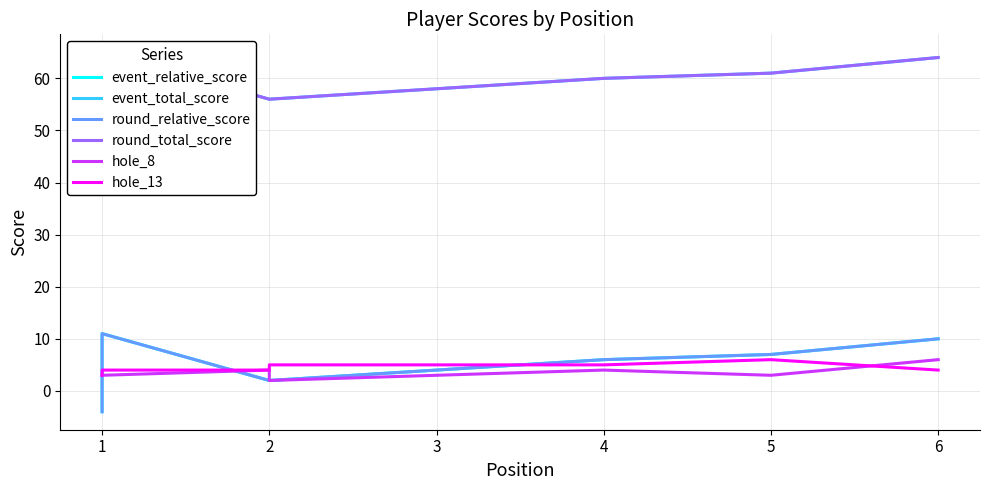

True or false: hole_13 has more than 2 points higher than both neighbors.

False